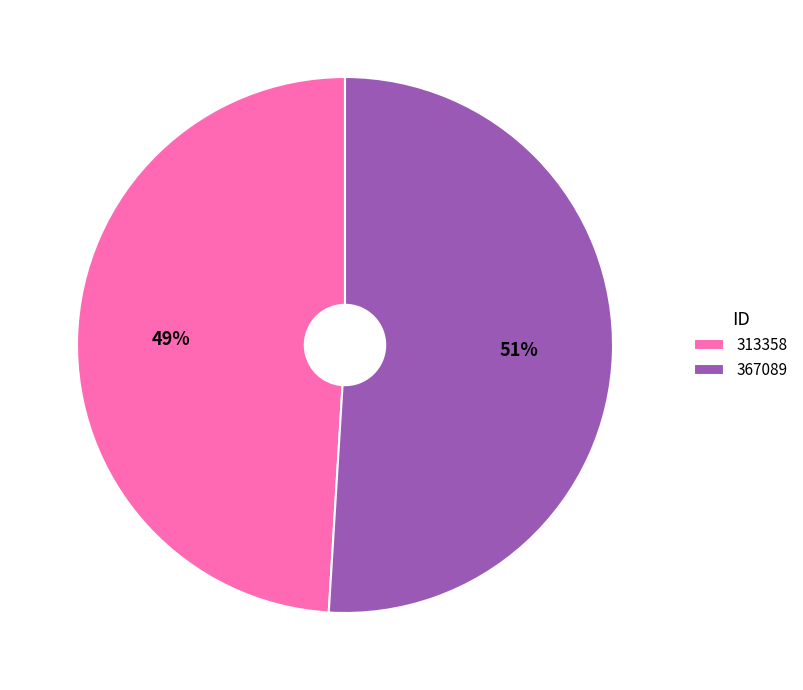

To the nearest percent, what portion does 313358 represent?

49%